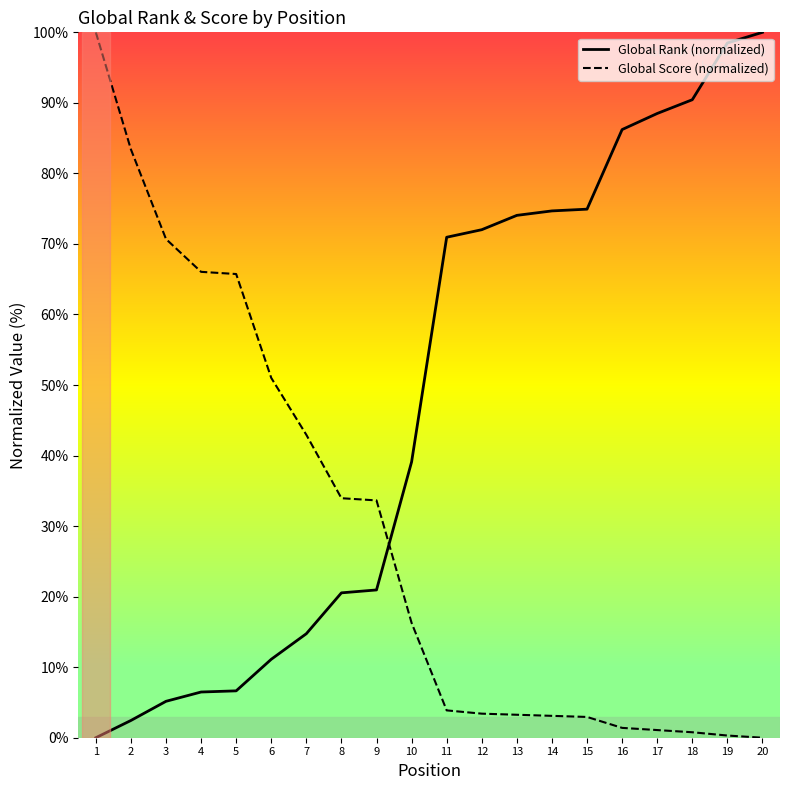

Which series changed the most between 4 and 19?

Global Rank (normalized)